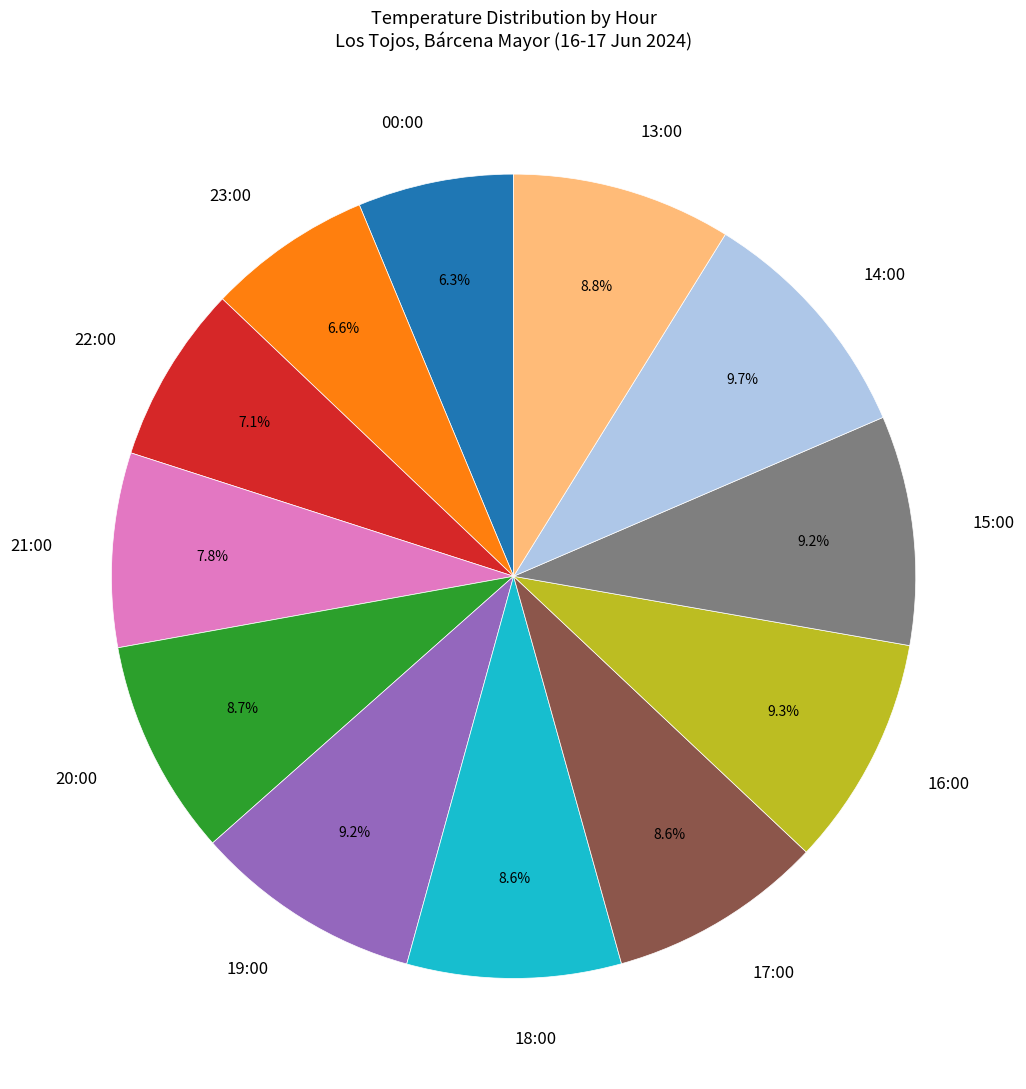

What percentage is the 18:00 slice, to the nearest percent?

9%